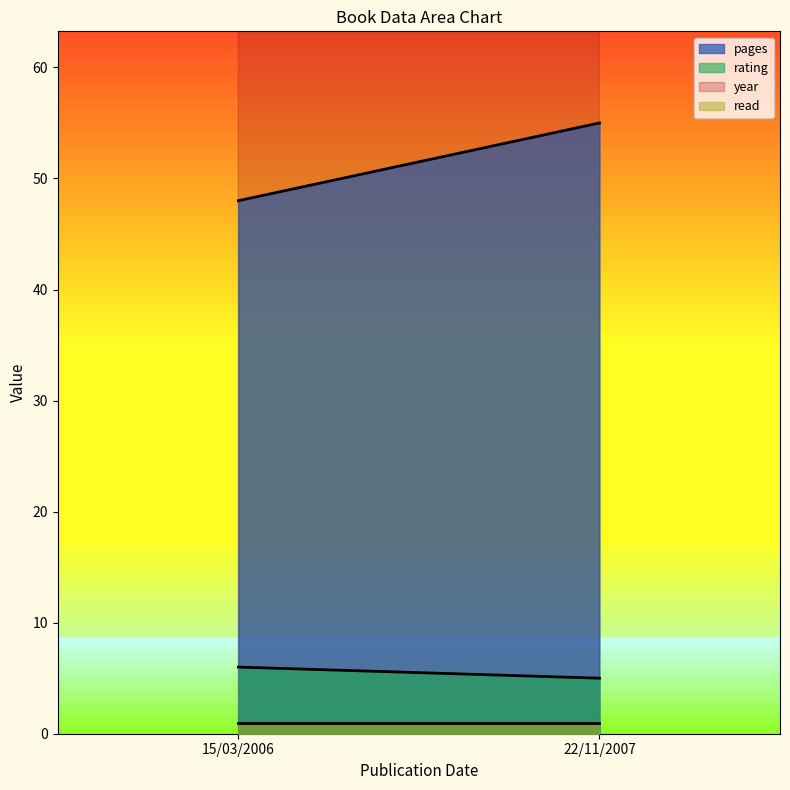

True or false: pages has a value of 83 at 22/11/2007.

False